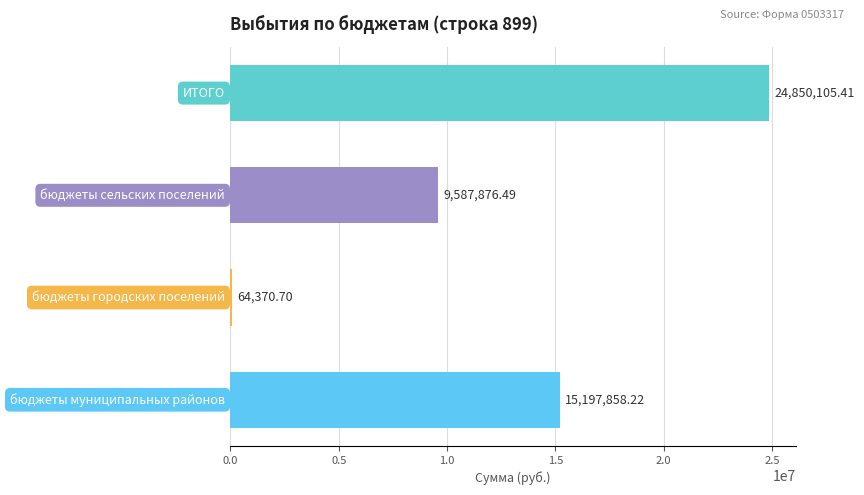

How many series are shown in this chart?

1